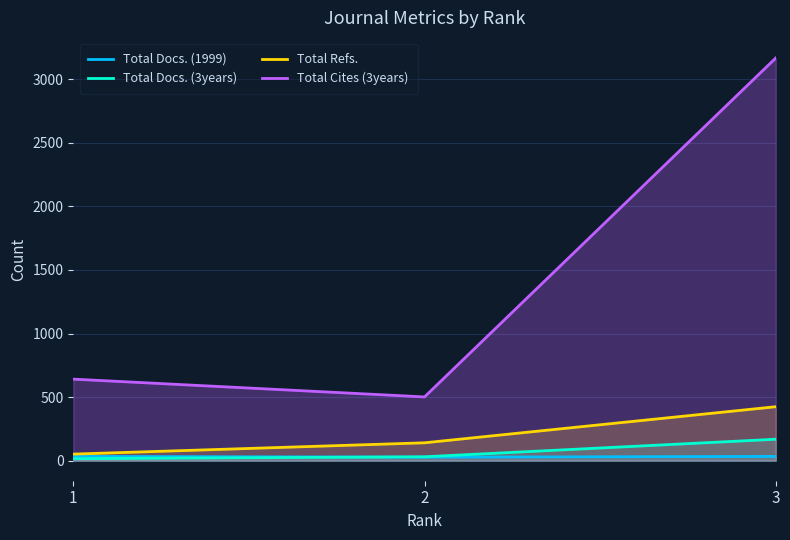

At how many categories does at least one series exceed 1723?

1